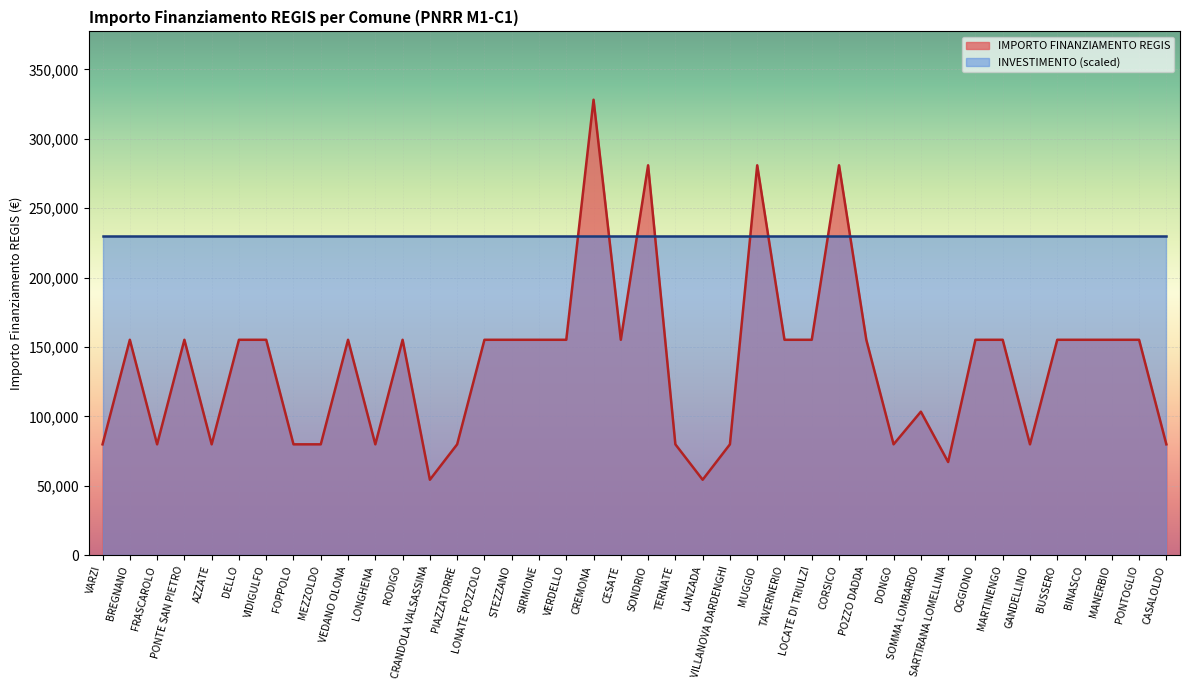

Read the value at DONGO, to the nearest 50.

79900